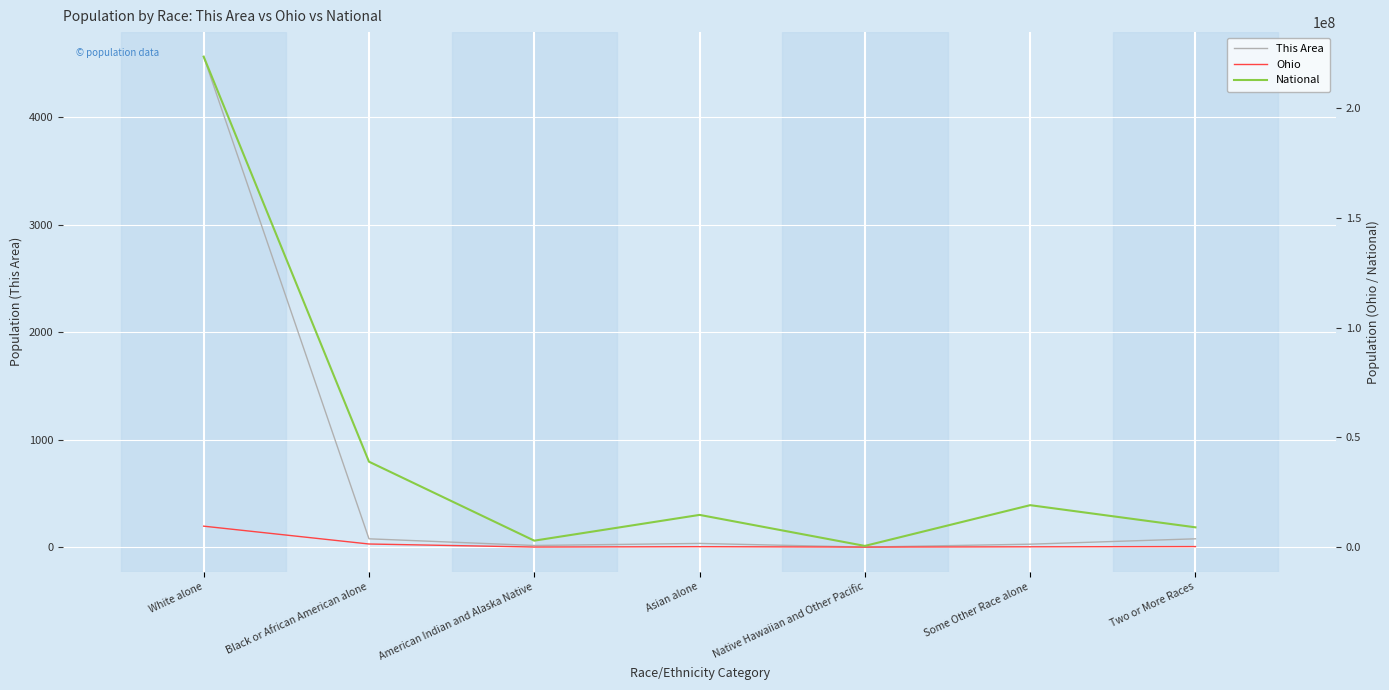

At which category is the sum across all series the highest?

White alone